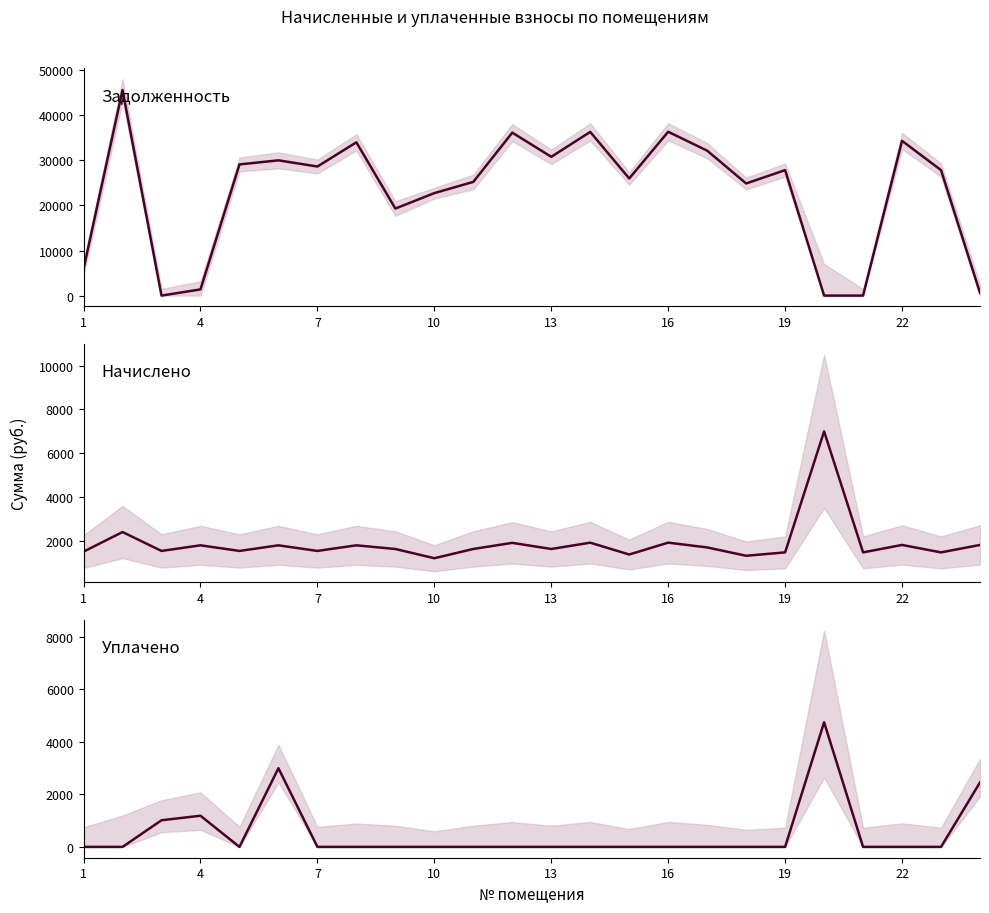

The value of уплачено at 16 is -2690.4. True or false?

False